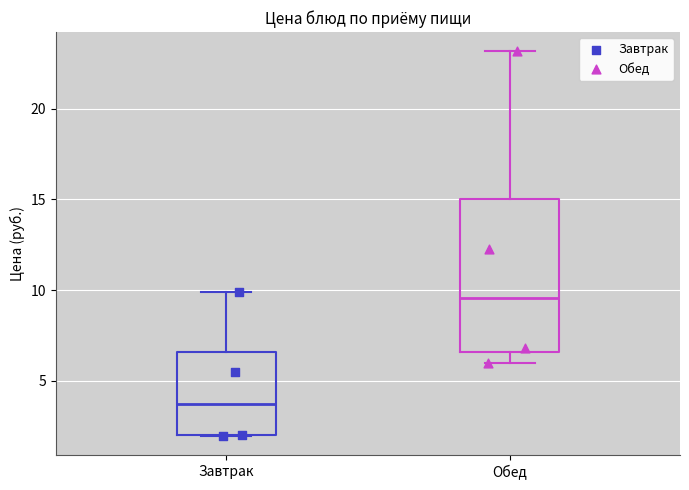

Where does the median line of the box for Завтрак sit on the y-axis? The values are not printed on the chart, so give them approximately, as read against the axis.

3.5